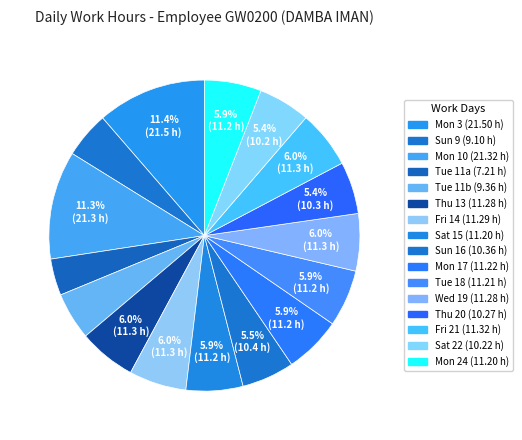

How many segments does this pie chart have?

16